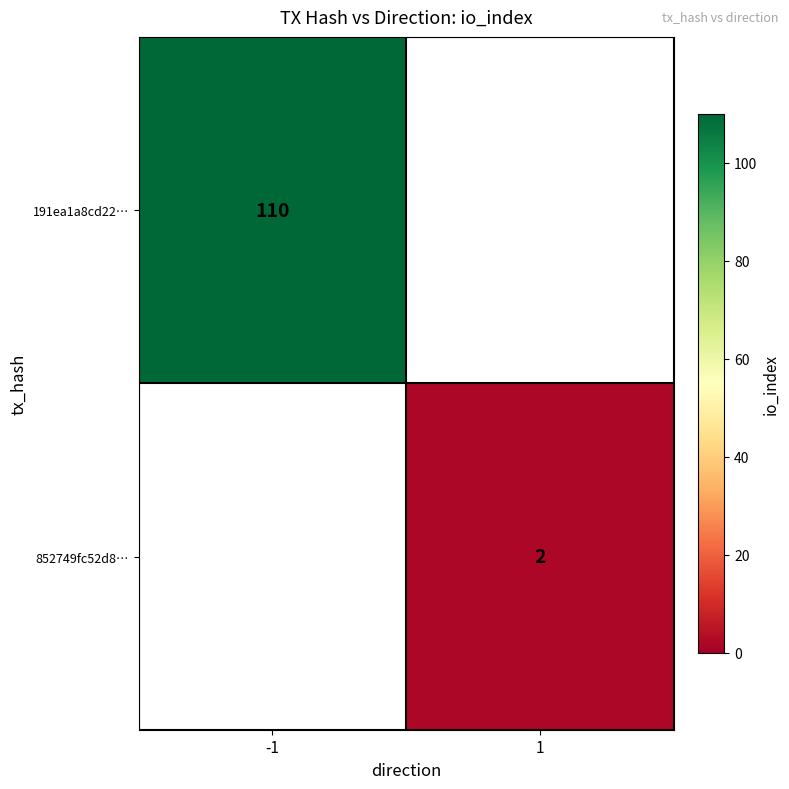

Which label corresponds to the smallest value in the chart?

1